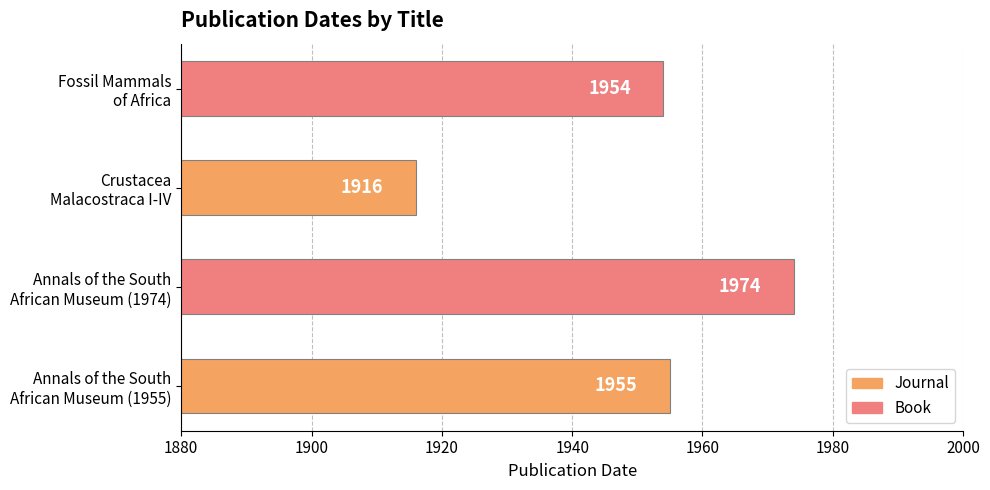

What is the maximum value shown in the chart?

1974